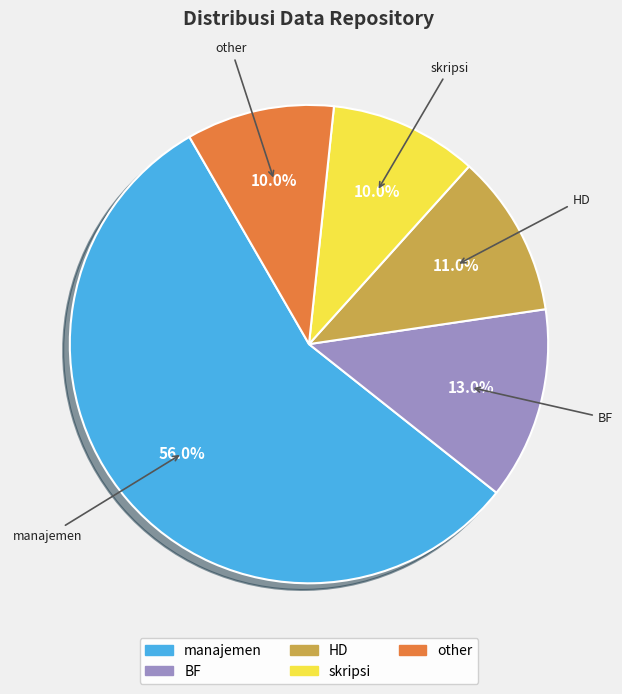

To the nearest percent, what is the average slice percentage?

20%